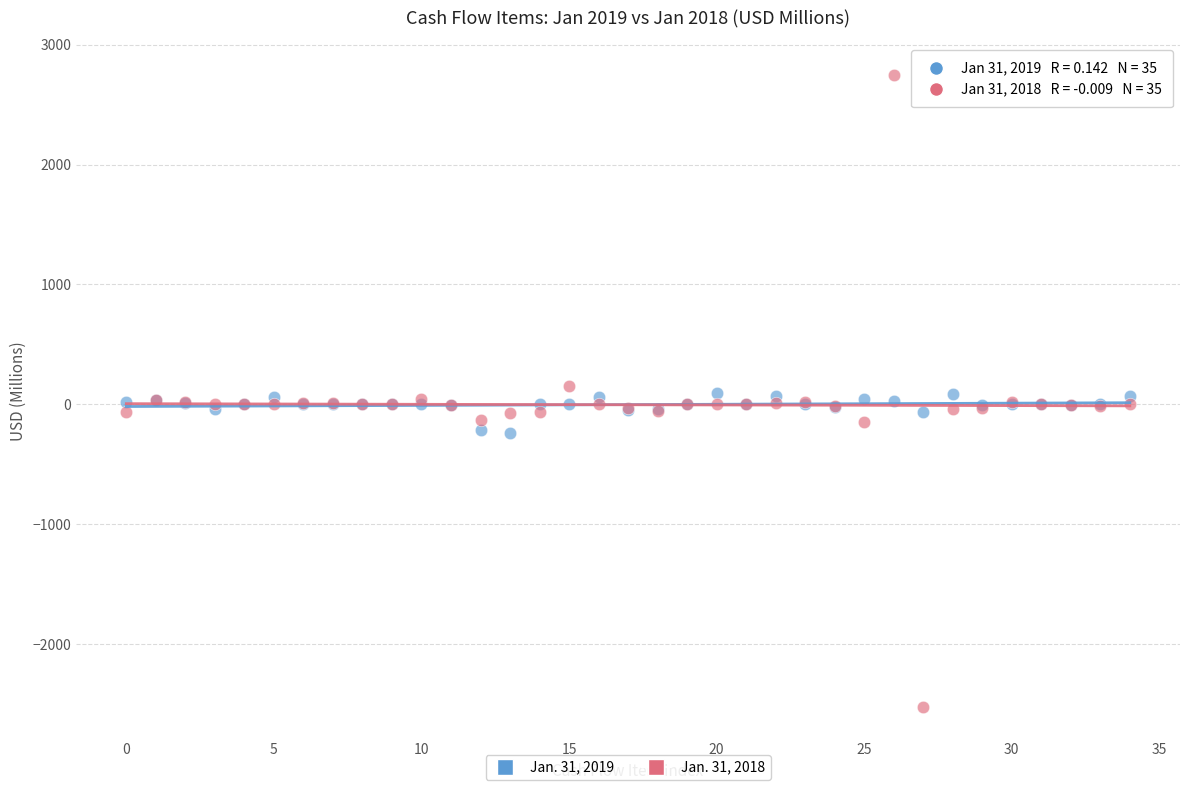

Which series has the widest spread of Y values?

Jan. 31, 2018